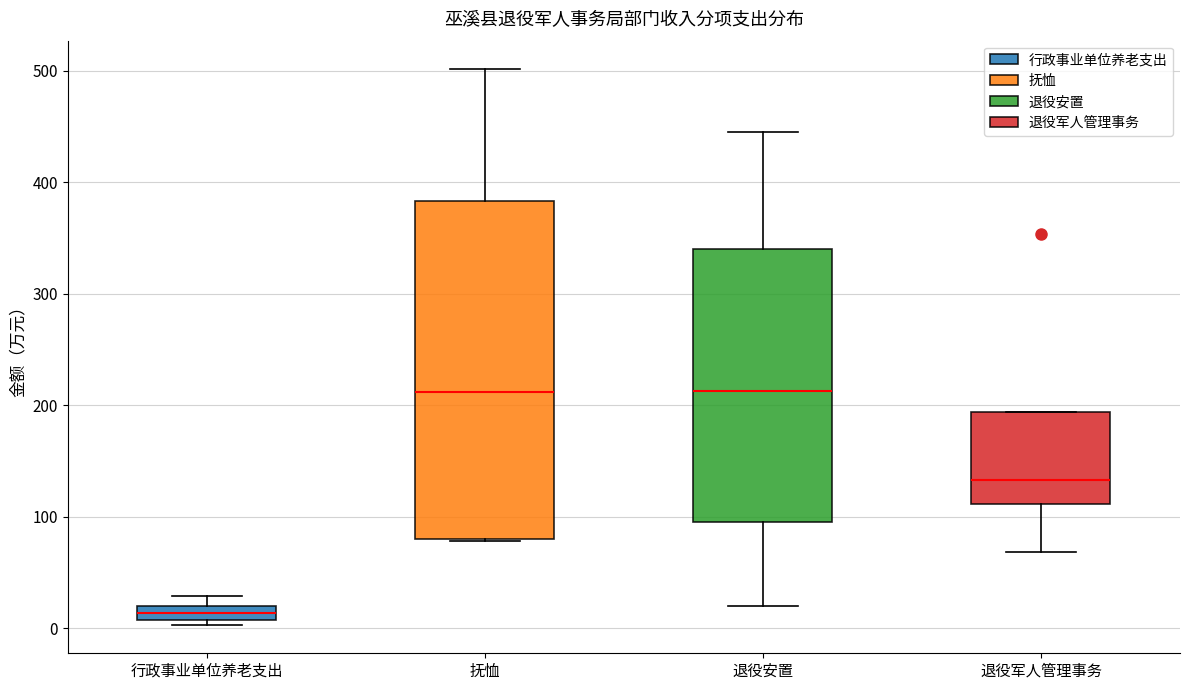

Which box's median line is the lowest?

行政事业单位养老支出